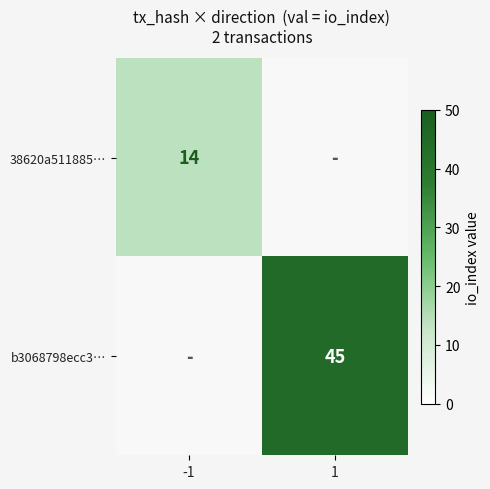

Is it true that b3068798ecc3… equals 15.0 at 1?

False